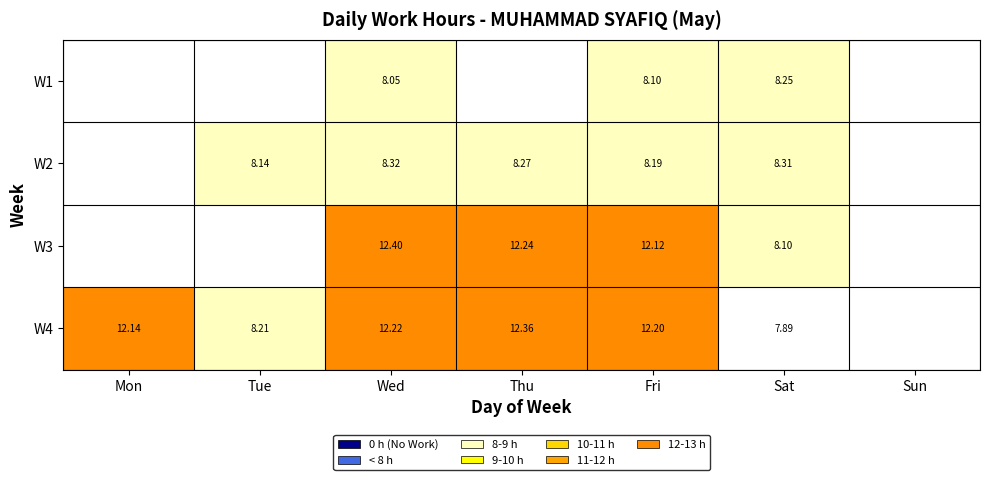

Is the value of W3 at Thu greater than the value of W4 at Thu?

No